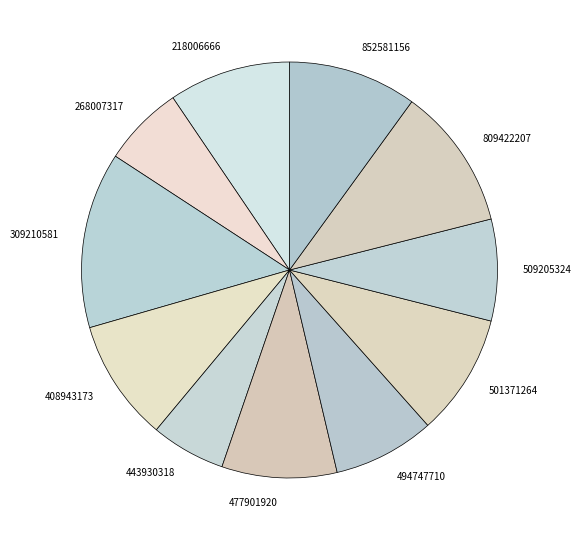

Is it true that 509205324 is 18% of the pie?

False